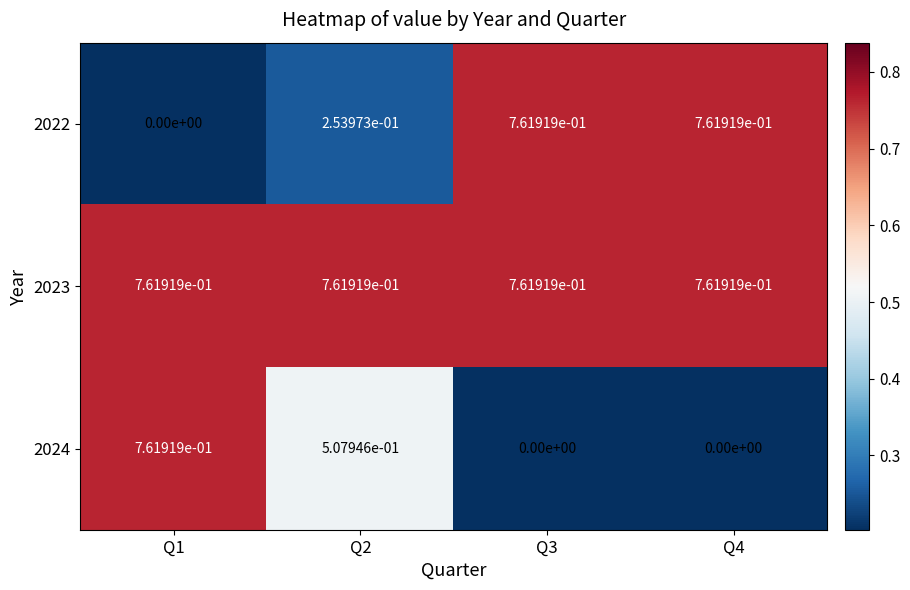

The value of 2024 at Q4 is -0.4. True or false?

False